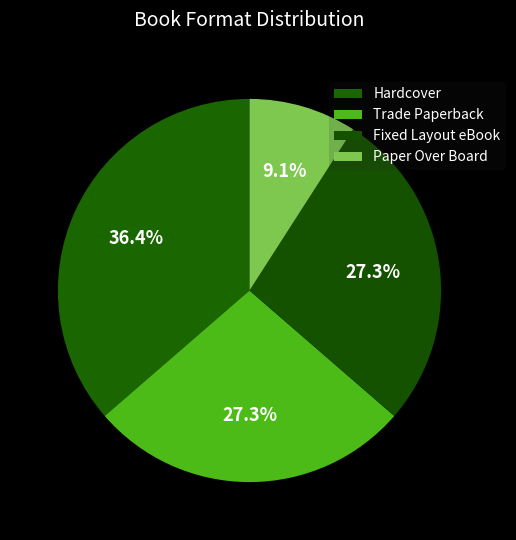

The Paper Over Board slice represents 1% of the pie. True or false?

False